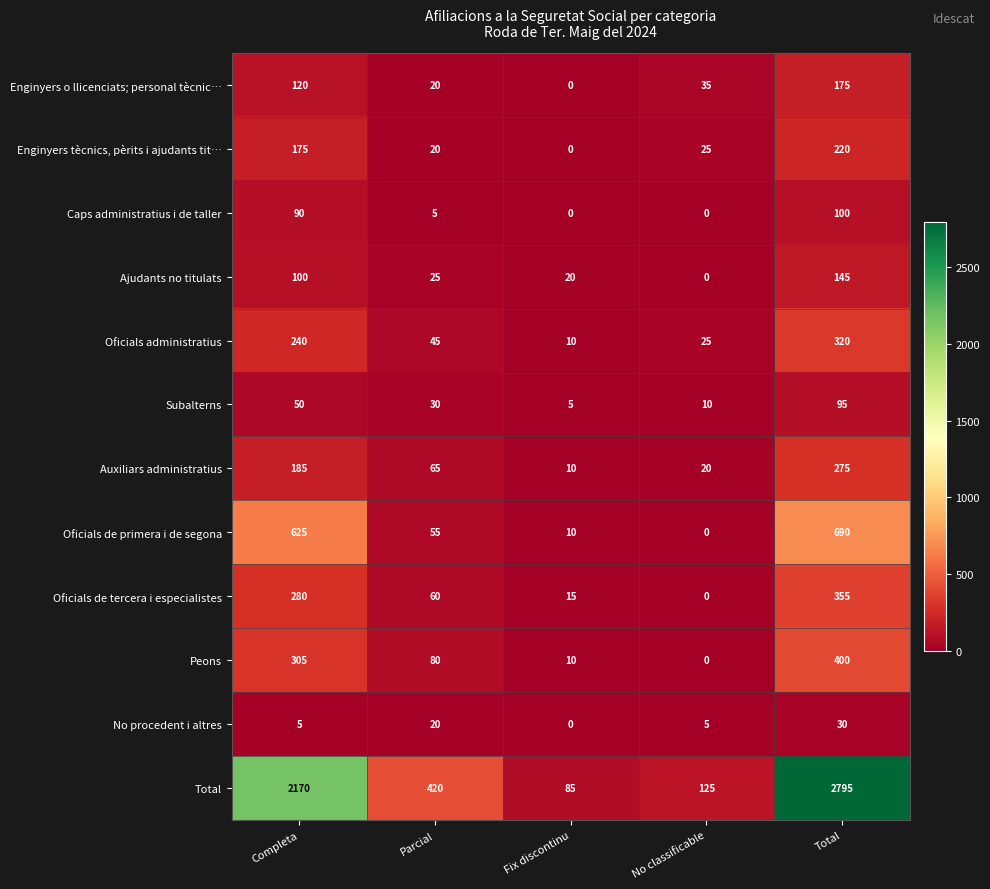

The No procedent i altres series shows 13 at Fix discontinu. True or false?

False